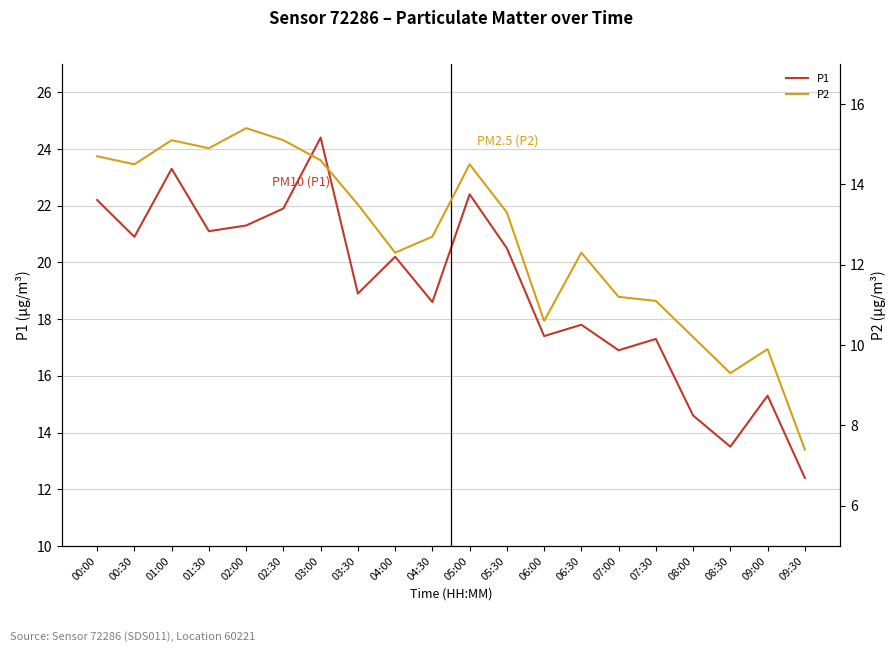

What is the label of the 18th point from the right?

01:00